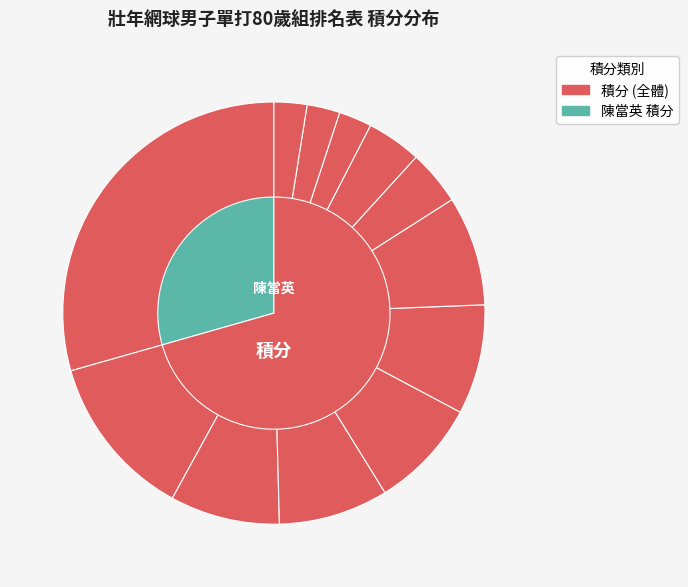

To the nearest percent, what is the average slice percentage?

8%